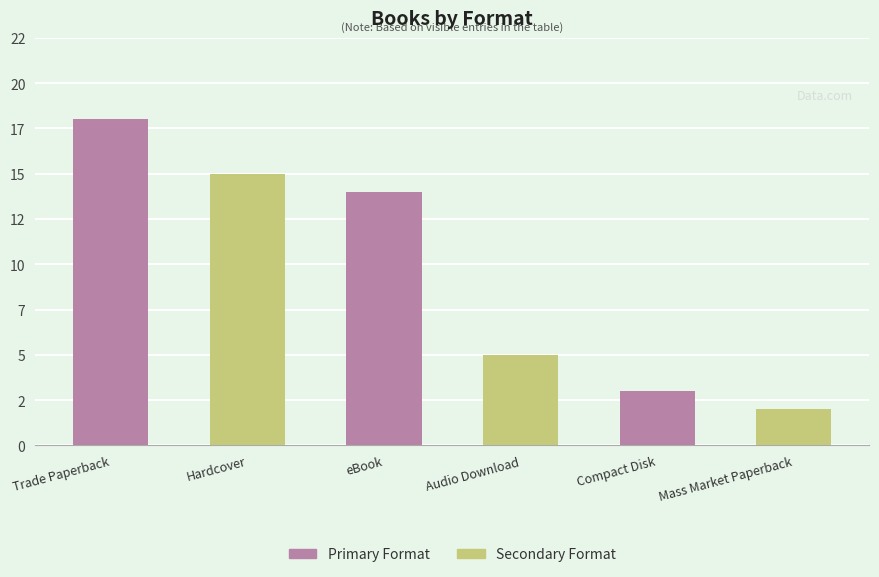

List the labels in order of value, smallest first.

Mass Market Paperback, Compact Disk, Audio Download, eBook, Hardcover, Trade Paperback